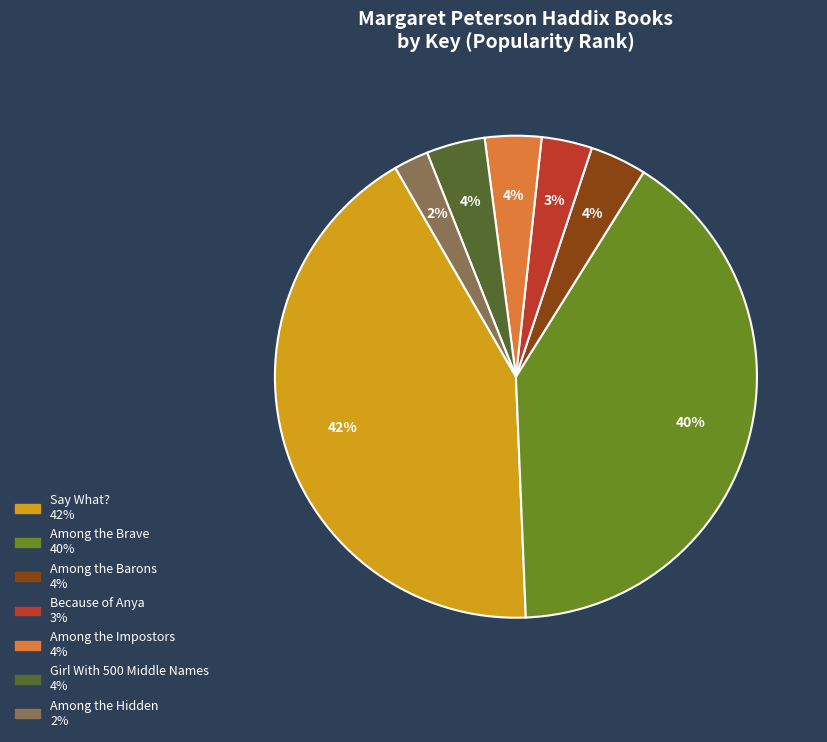

Is there a majority slice in this chart?

No